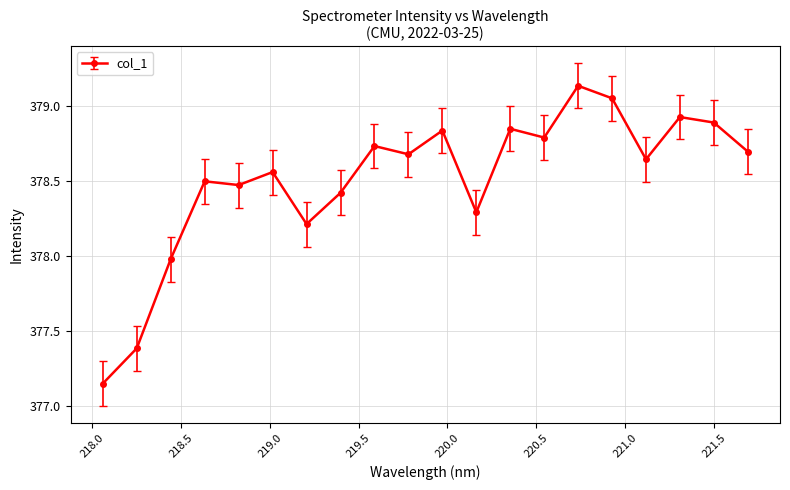

What is the difference between the maximum and minimum values?

2.0